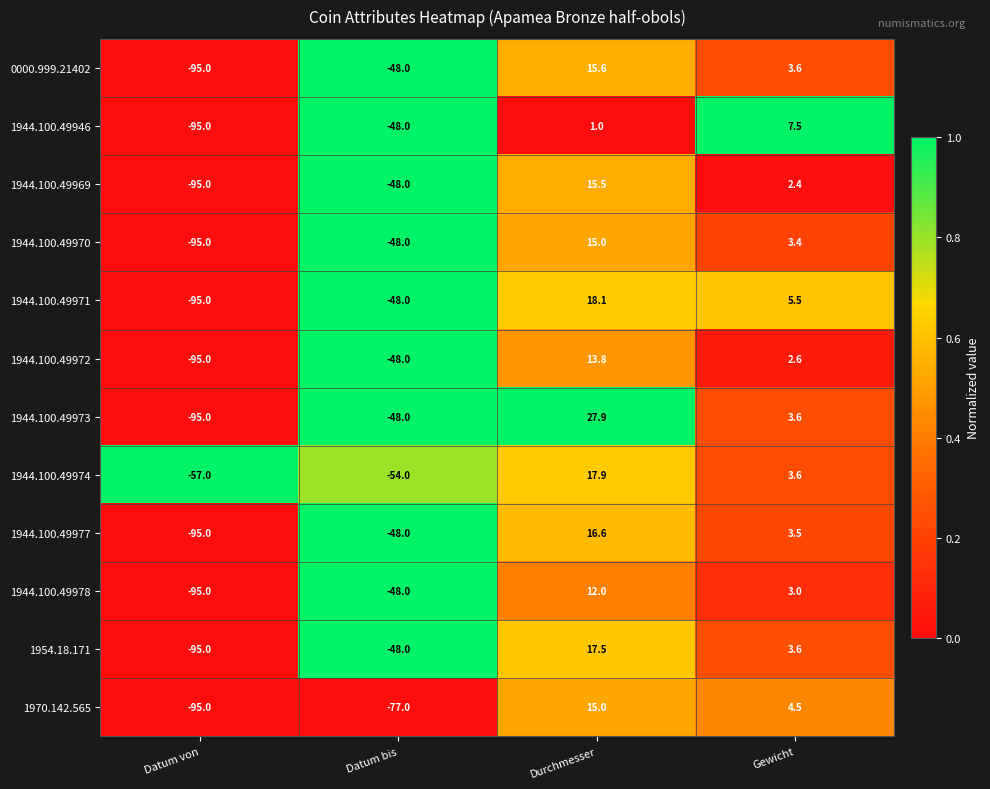

What is the maximum value shown in the chart?

27.9